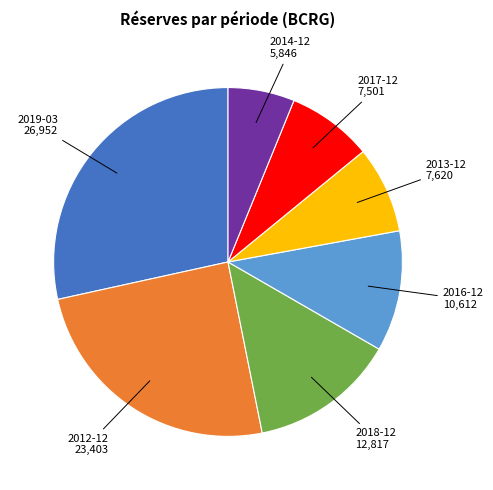

Is there a majority slice in this chart?

No